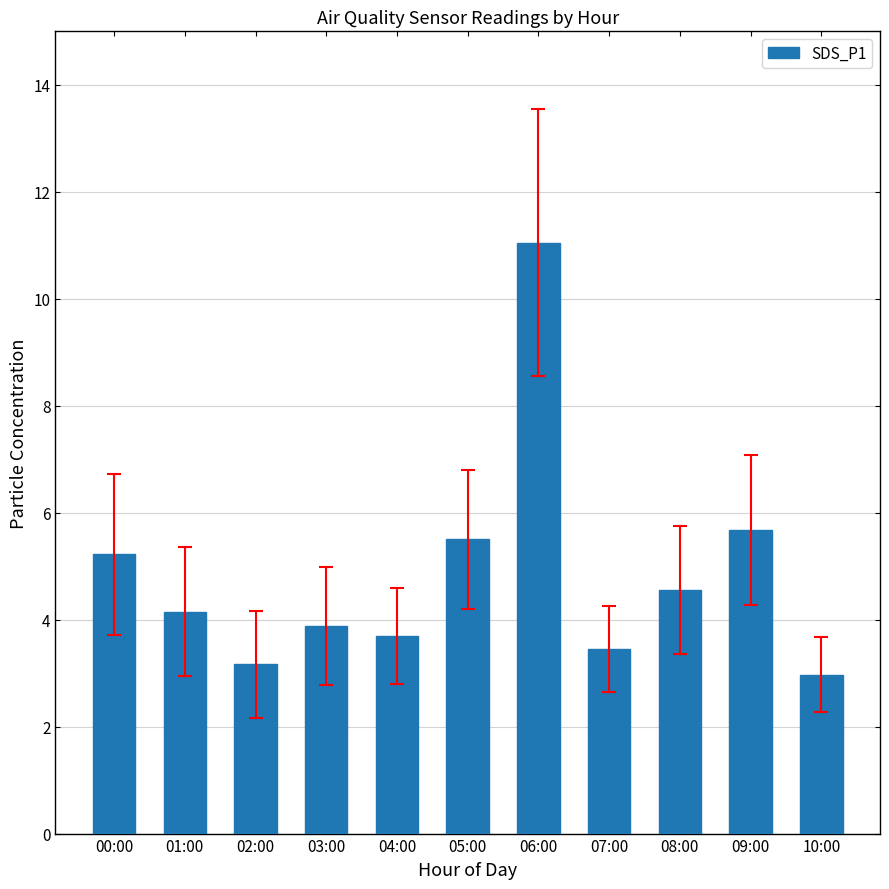

Which label corresponds to the smallest value in the chart?

10:00